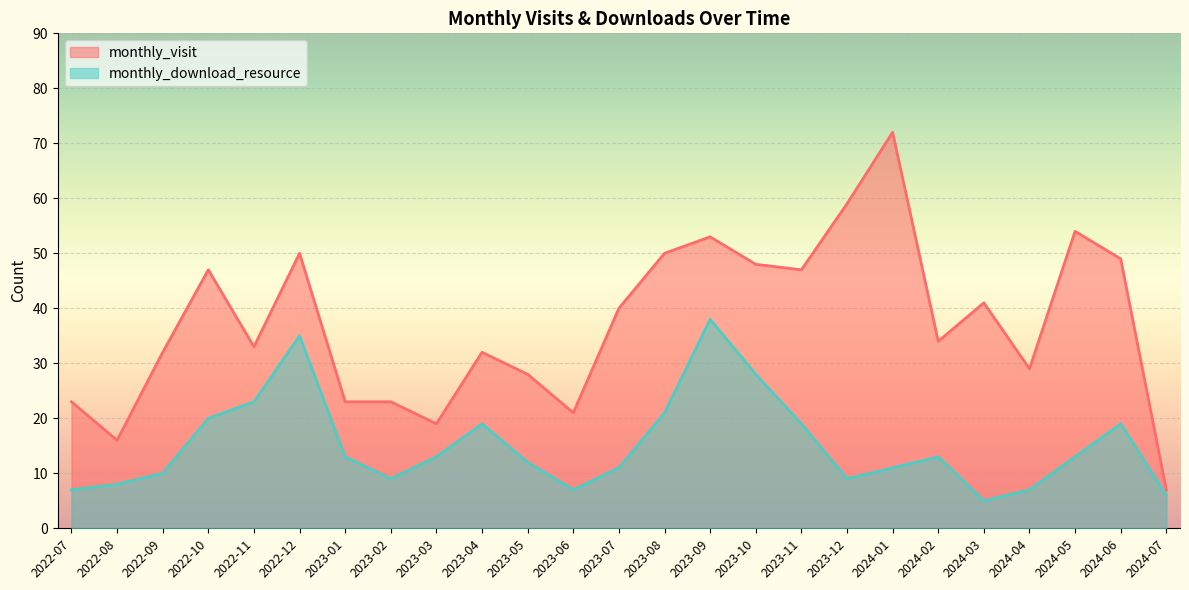

What is the sum of the monthly_visit values at 2022-11 and 2023-03?

52